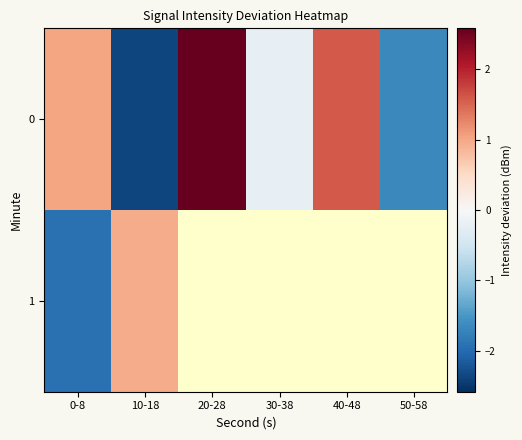

How many positive values does the 1 series have?

1